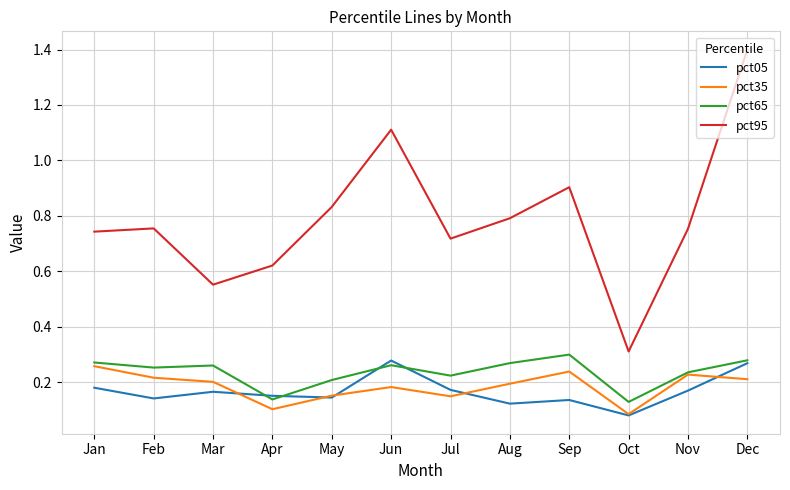

Is this an area chart (filled region under the line)?

No